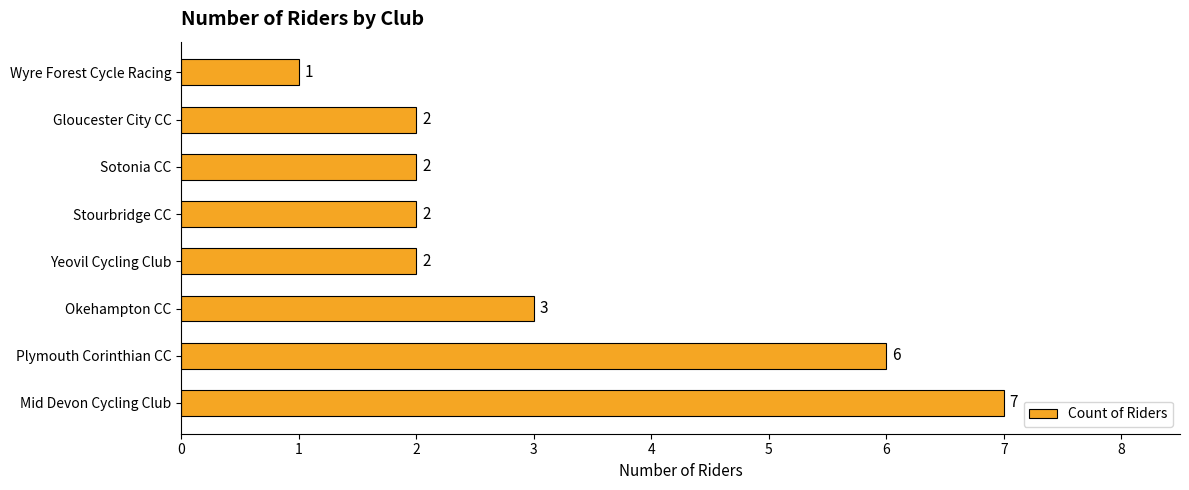

Which label corresponds to the smallest value in the chart?

Wyre Forest Cycle Racing